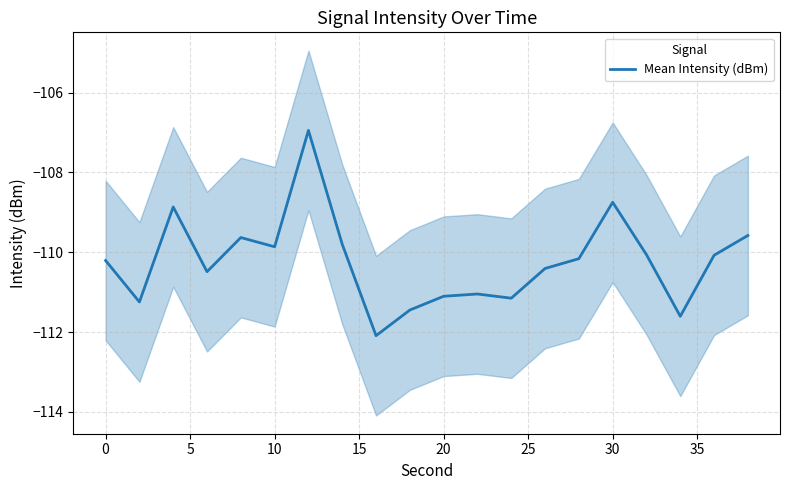

Reading right to left, transcribe all the data shown in this chart.

-109.6	-110.1	-111.6	-110.1	-108.7	-110.2	-110.4	-111.1	-111.0	-111.1	-111.4	-112.1	-109.8	-106.9	-109.9	-109.6	-110.5	-108.9	-111.2	-110.2